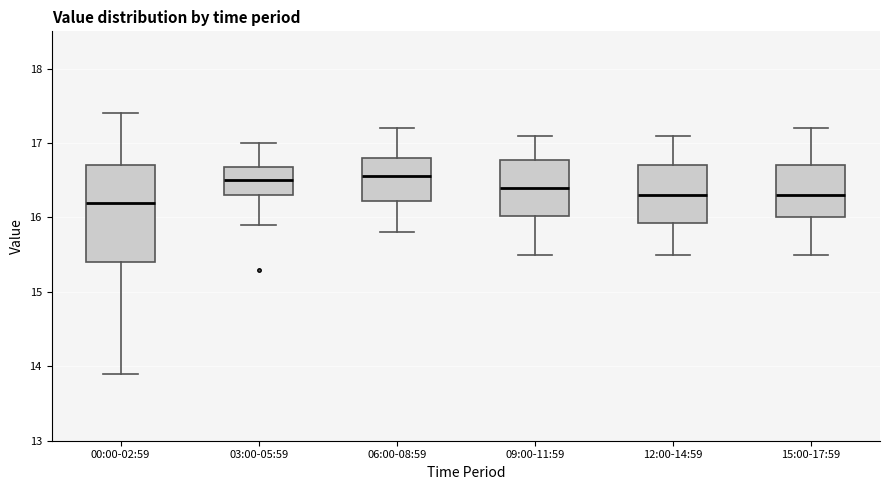

Reading left to right, transcribe this box plot: for each box, give where its median line is, the range the box spans, and where its two whiskers end, as read against the y-axis. The values are not printed on the chart, so give them approximately, as read against the axis.

00:00-02:59: median 16.2, box 15.4 to 16.7, whiskers 13.9 to 17.4
03:00-05:59: median 16.5, box 16.3 to 16.7, whiskers 15.9 to 17.0
06:00-08:59: median 16.6, box 16.2 to 16.8, whiskers 15.8 to 17.2
09:00-11:59: median 16.4, box 16.0 to 16.8, whiskers 15.5 to 17.1
12:00-14:59: median 16.3, box 15.9 to 16.7, whiskers 15.5 to 17.1
15:00-17:59: median 16.3, box 16.0 to 16.7, whiskers 15.5 to 17.2